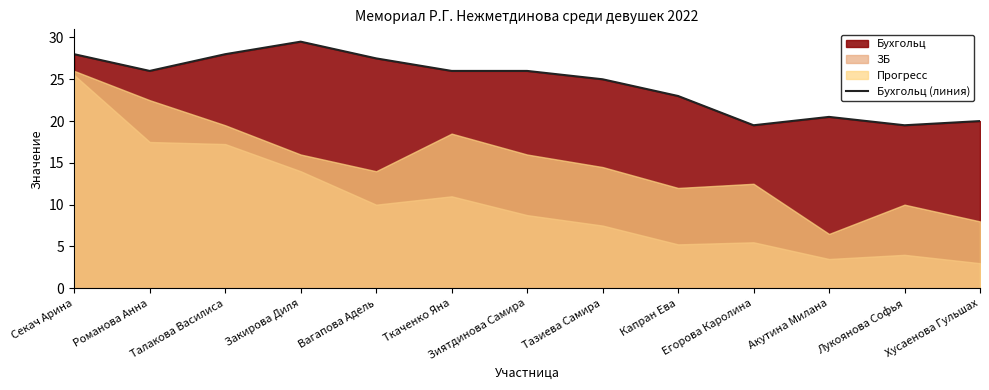

Is it true that the value at Лукоянова Софья is 7.1?

False